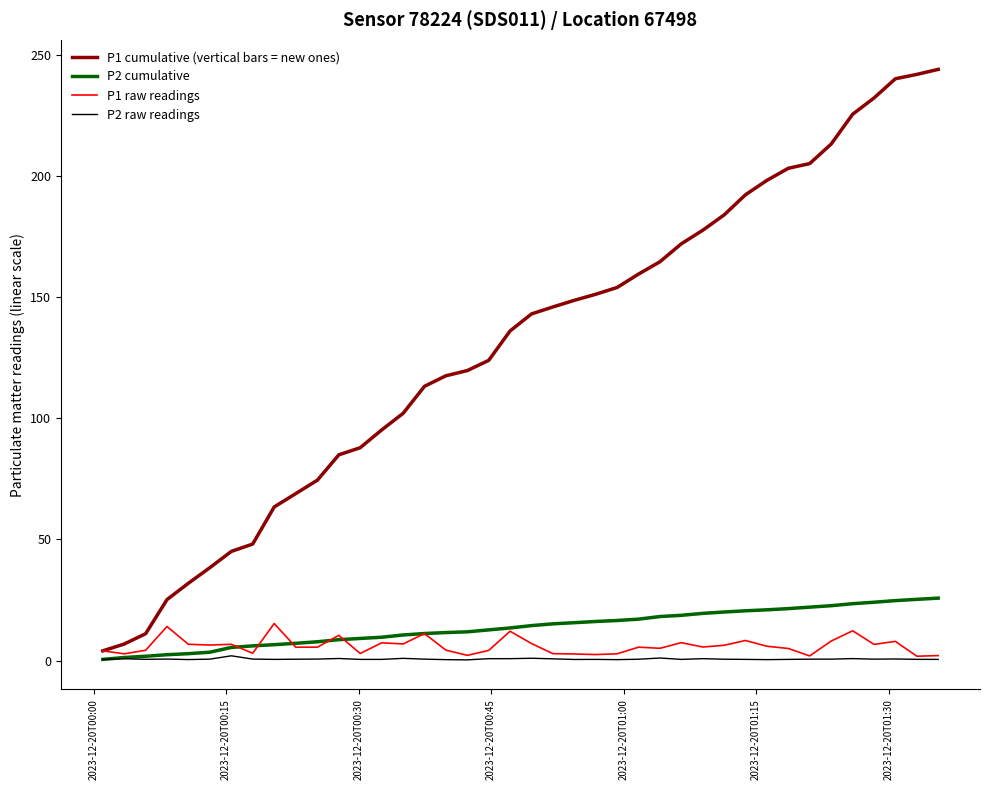

True or false: P2 cumulative has more than 0 points higher than both neighbors.

False